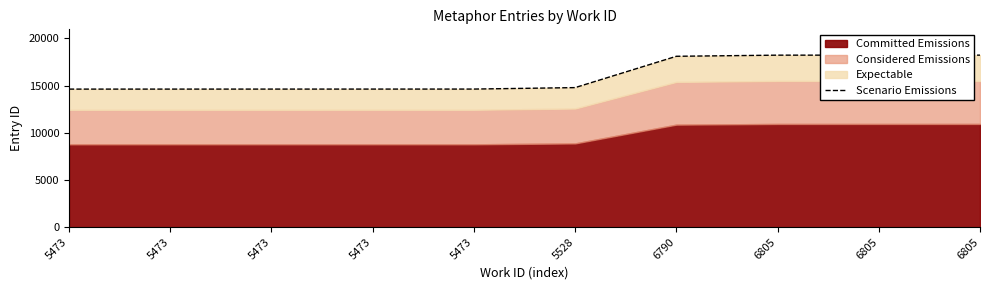

List the labels in order of value, smallest first.

5473, 5473, 5473, 5473, 5473, 5528, 6790, 6805, 6805, 6805